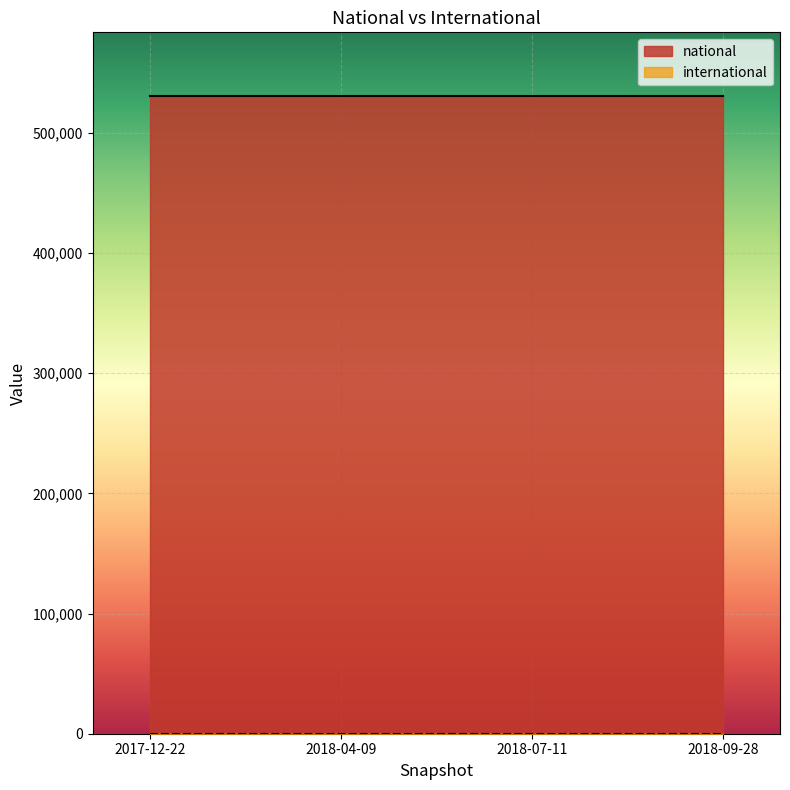

True or false: national has a value of 154900 at 2017-12-22.

False